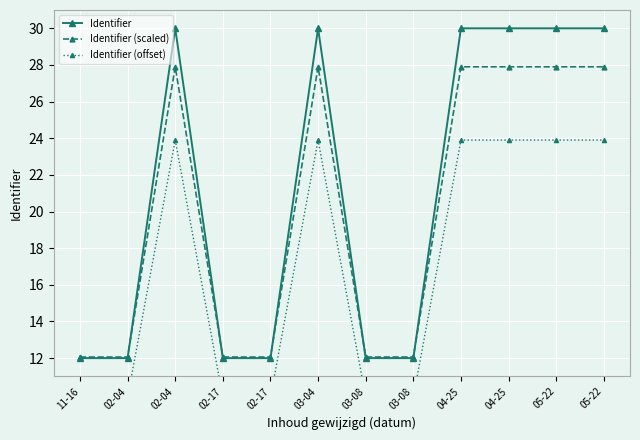

The value of Identifier (scaled) at 05-22 is 27.9. True or false?

True